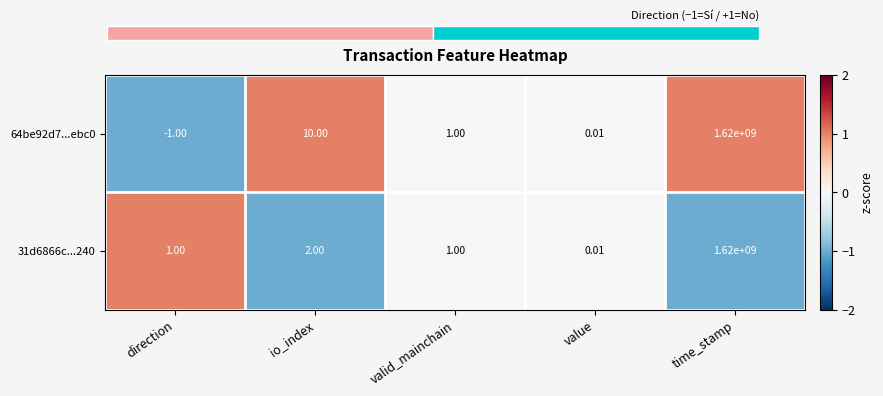

The 31d6866c...240 series shows 2 at direction. True or false?

False